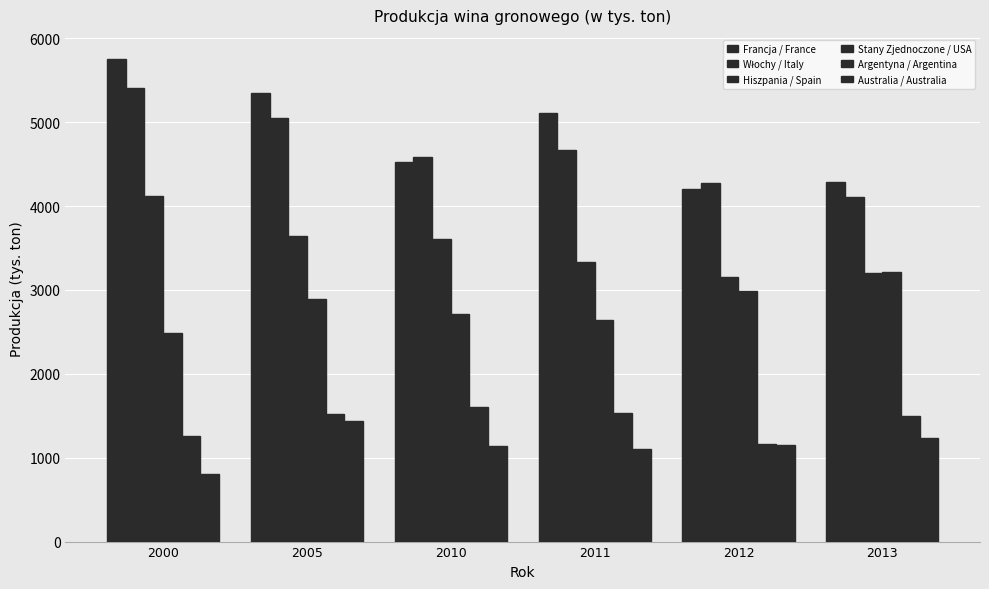

True or false: Francja / France has a value of 5344.2 at 2005.

True